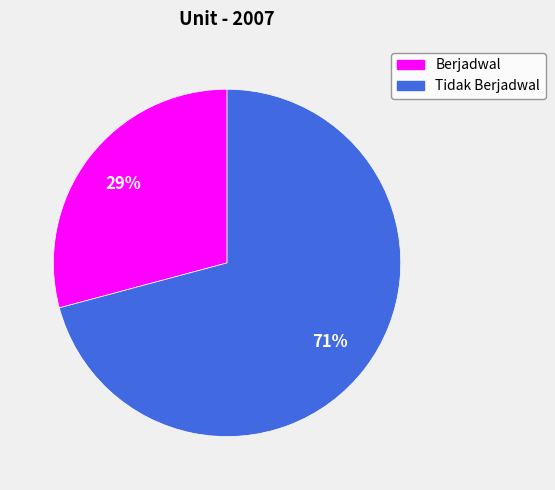

Does any single category account for the majority?

Yes